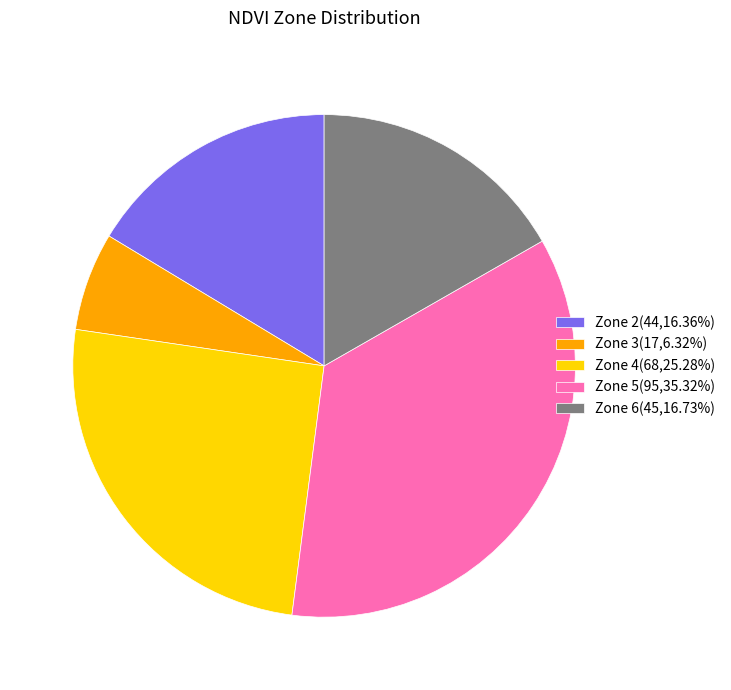

Does any single category account for the majority?

No